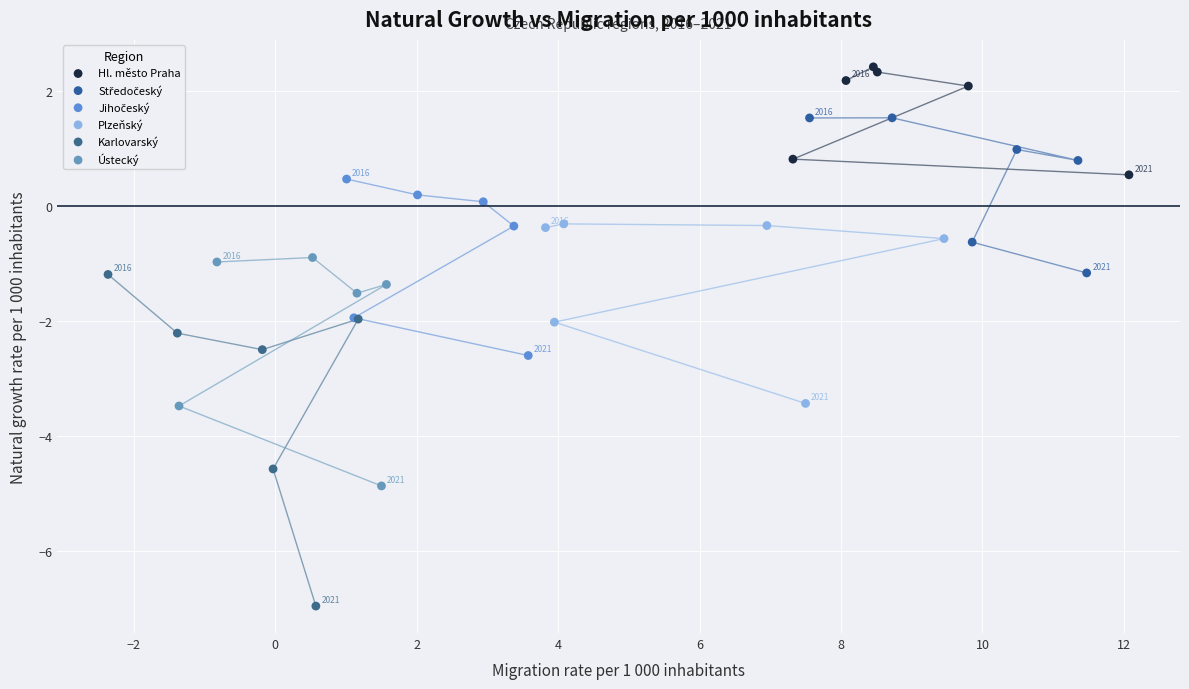

Which series contains the highest Y value?

Hl. město Praha